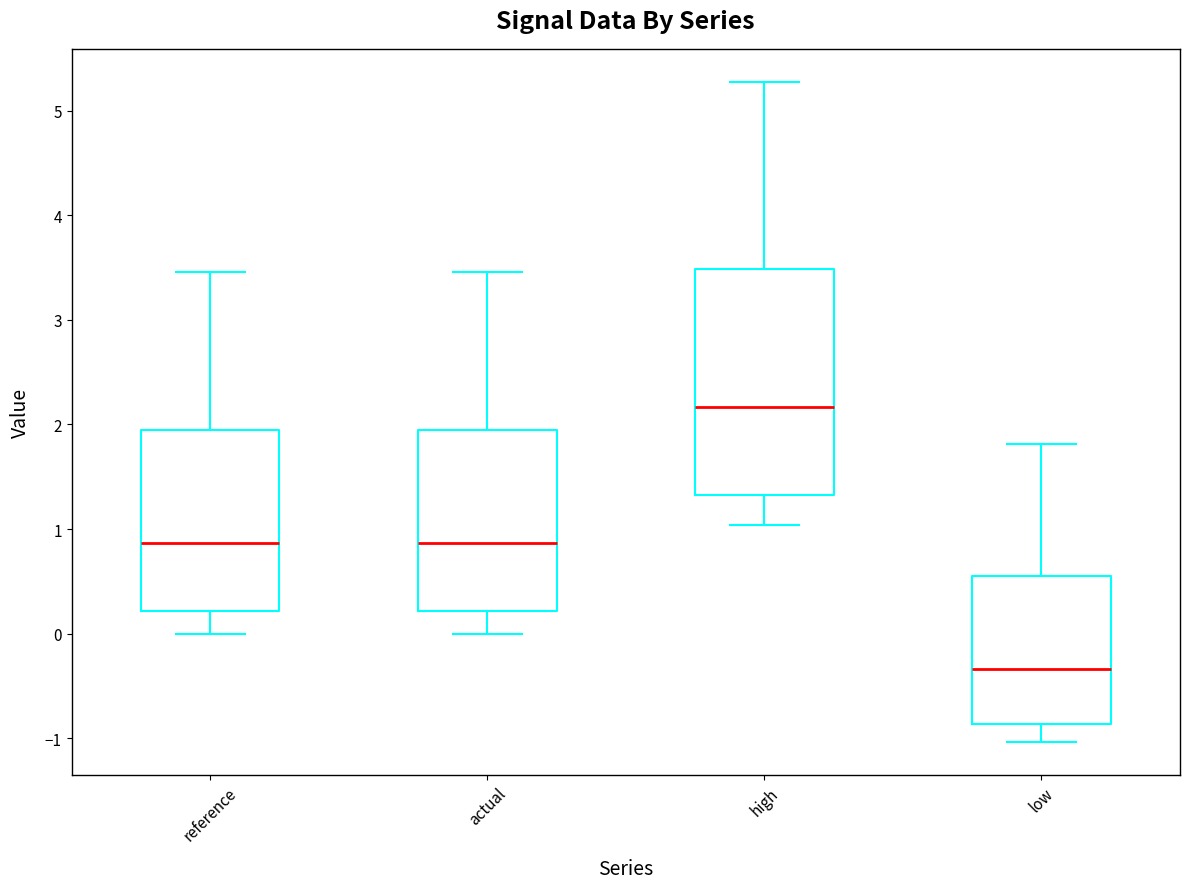

Where does the lower whisker of the box for high end on the y-axis? The values are not printed on the chart, so give them approximately, as read against the axis.

1.0